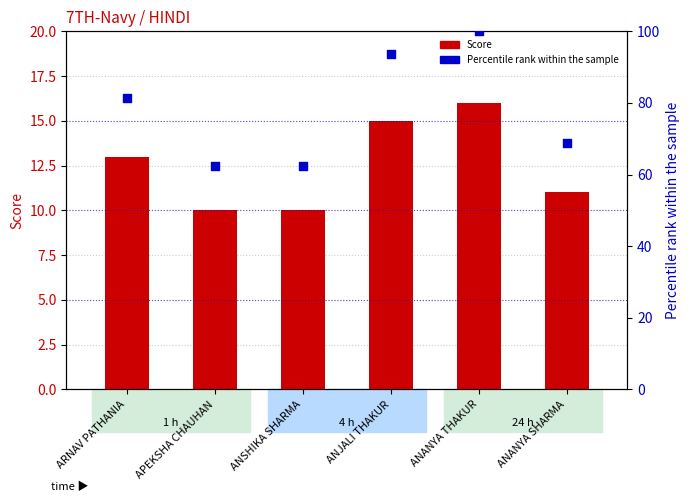

Is the value of Score at ANANYA SHARMA greater than the value of Percentile rank within sample at ANSHIKA SHARMA?

No